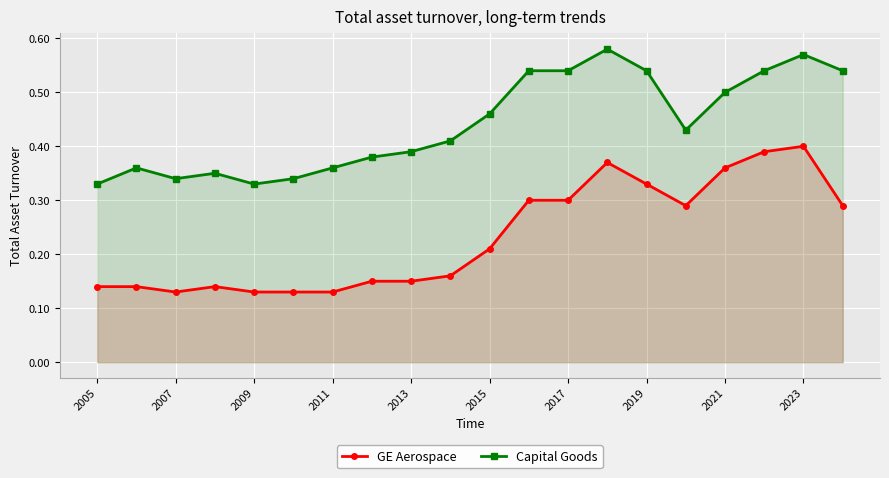

List the series in order of their peak value, lowest first.

GE Aerospace, Capital Goods